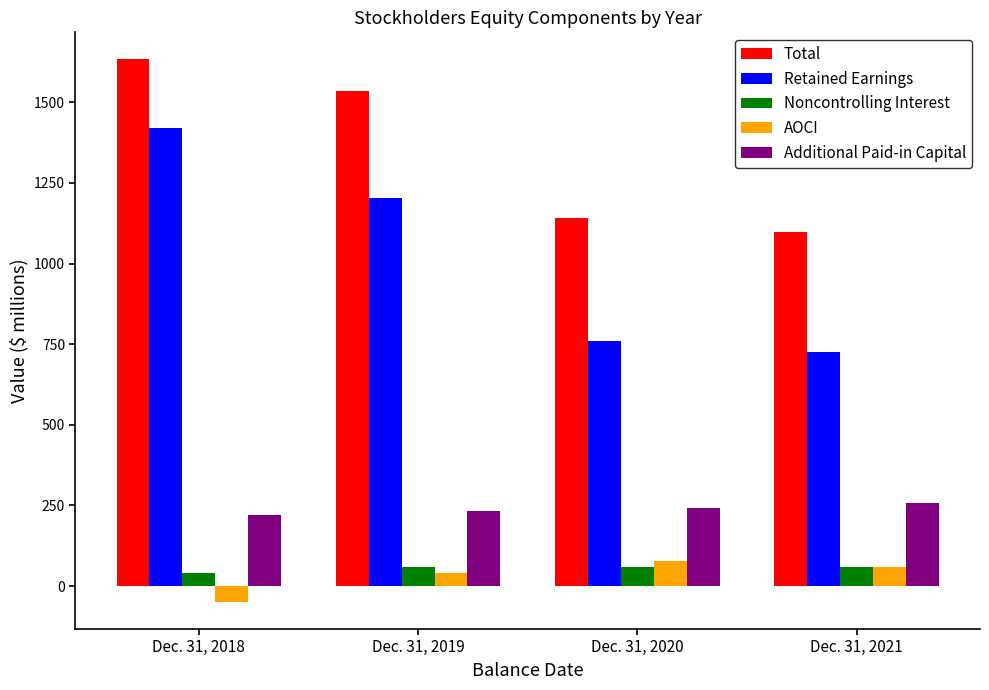

What is the highest value of the AOCI series?

79